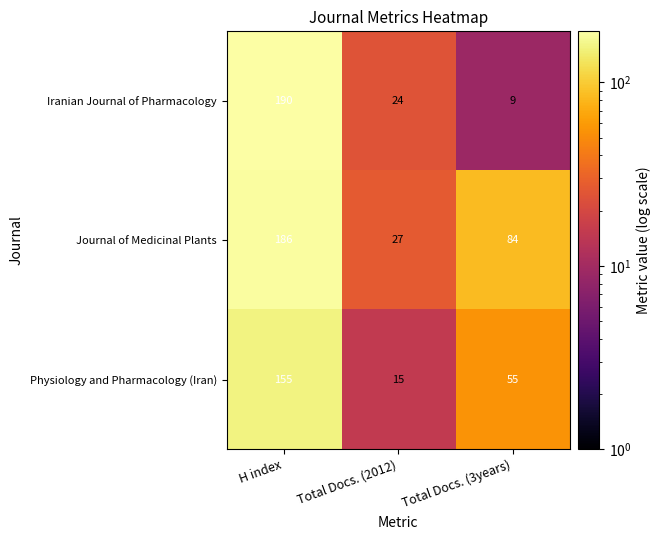

What is the difference between the Journal of Medicinal Plants values at Total Docs. (2012) and Total Docs. (3years)?

57